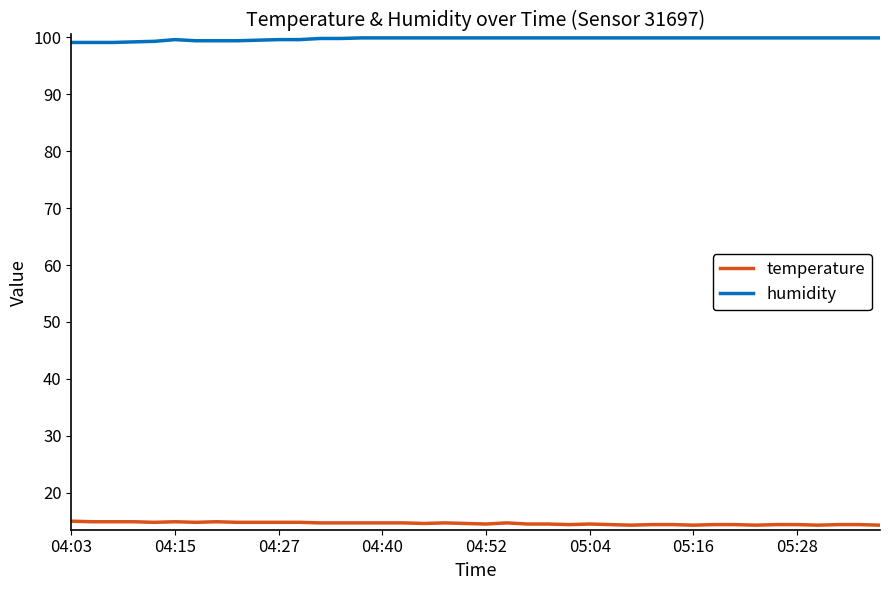

What is the difference between the maximum and minimum values in the humidity series?

0.8